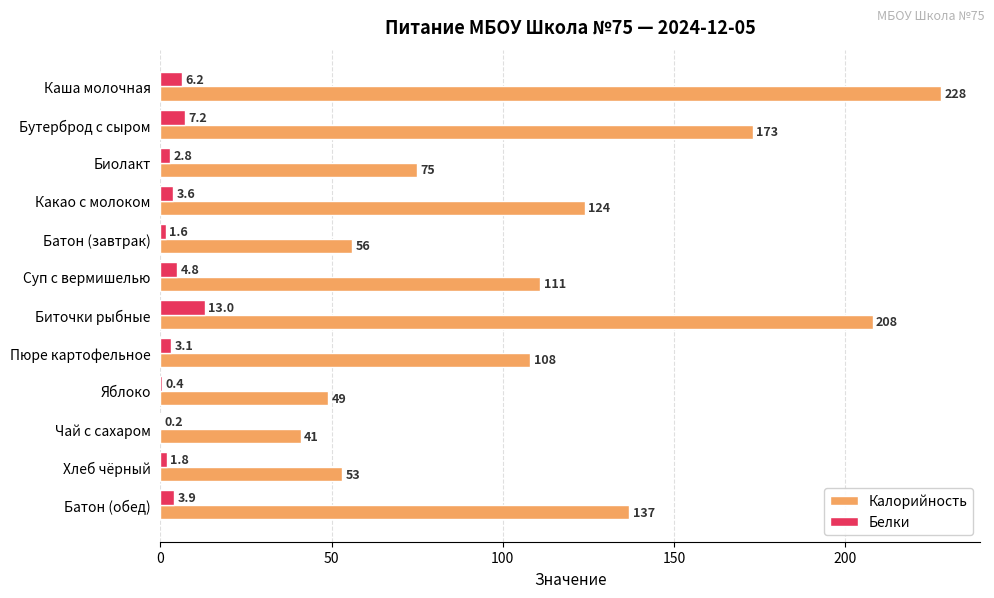

Which series changed the most between Хлеб чёрный and Батон (обед)?

Калорийность